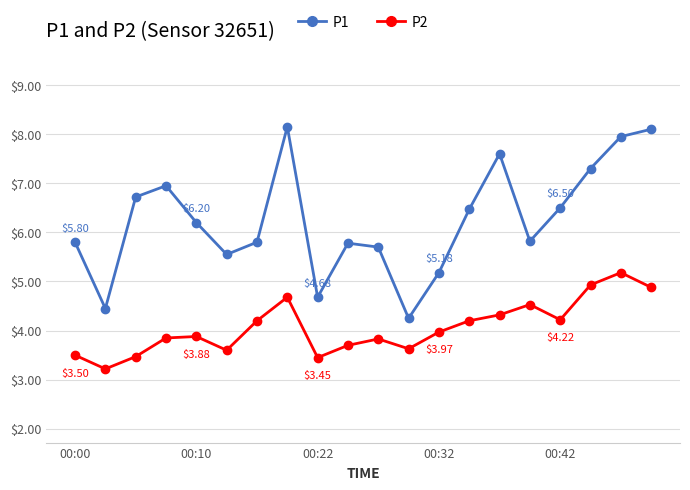

Rank the series by their maximum value, from lowest to highest.

P2, P1